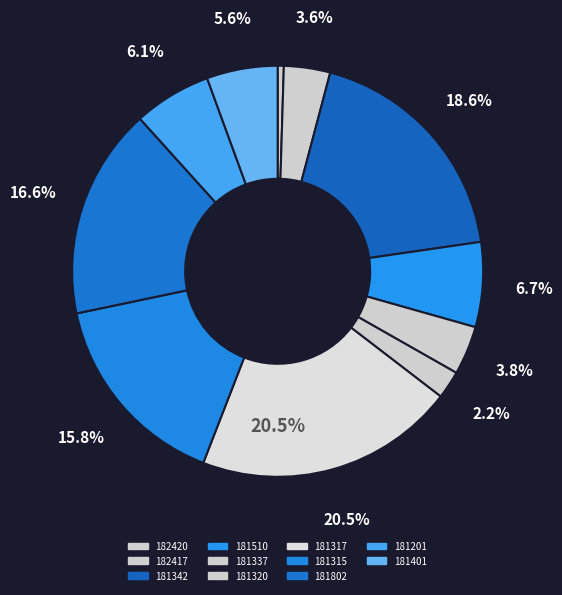

What percentage is NOT represented by 181320?

97.8%